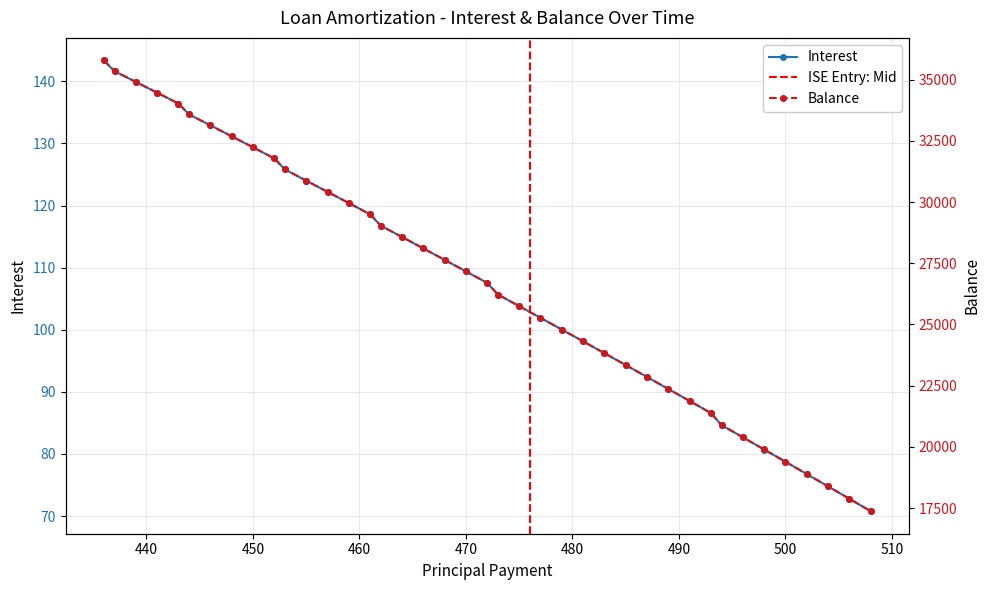

What is the lowest value of the Interest series?

70.8